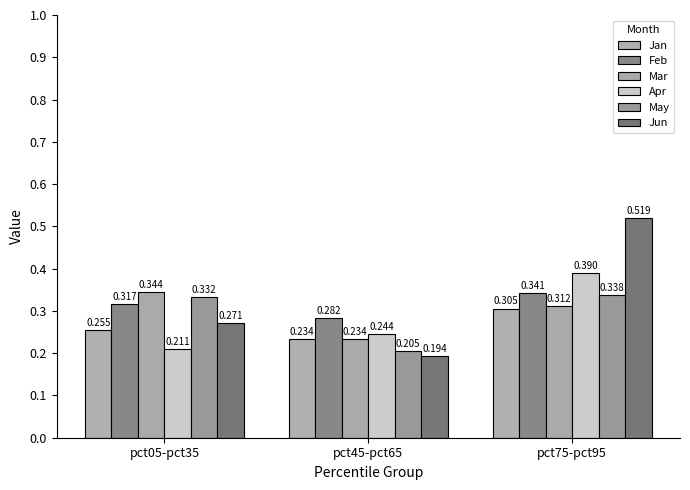

How many bars are there in each group?

6